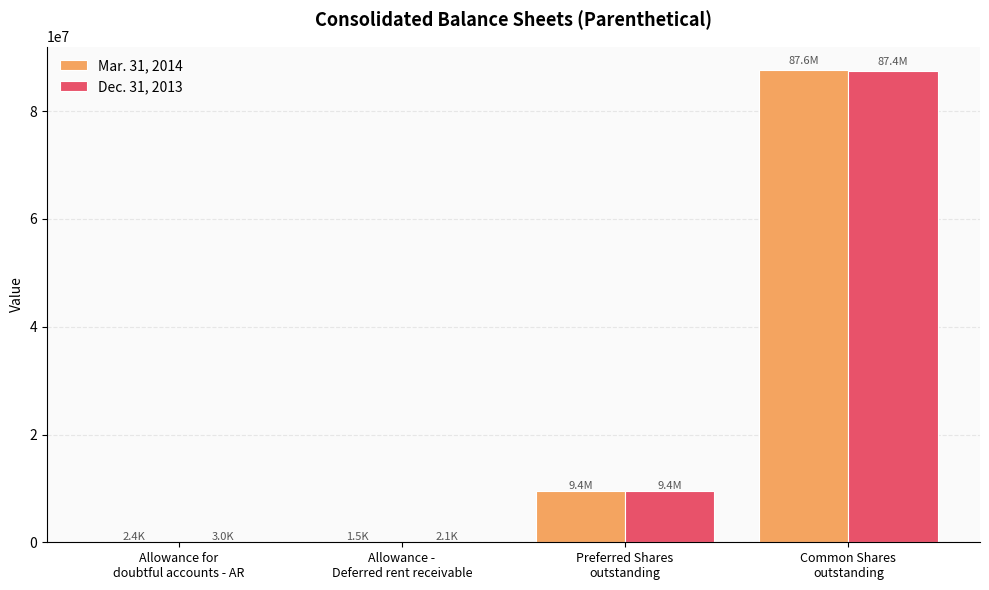

How many categories are shown in the chart?

4